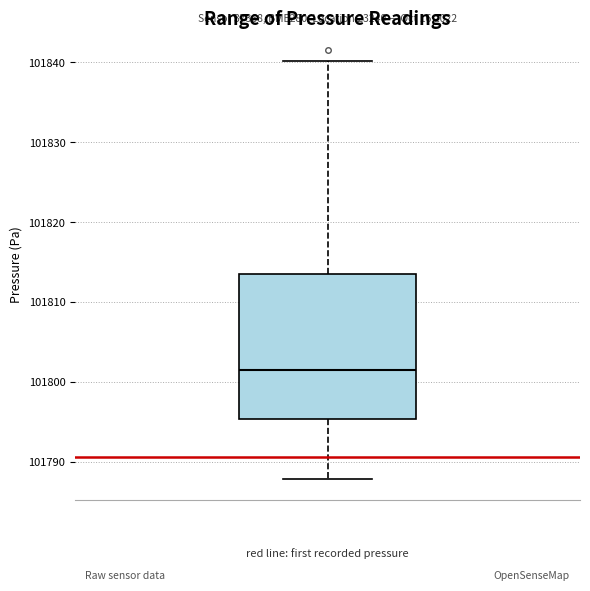

Read this box plot against the y-axis: the position of the median line, the range covered by the box, and the ends of both whiskers. The values are not printed on the chart, so give them approximately, as read against the axis.

median 101802, box 101795 to 101813, whiskers 101788 to 101840